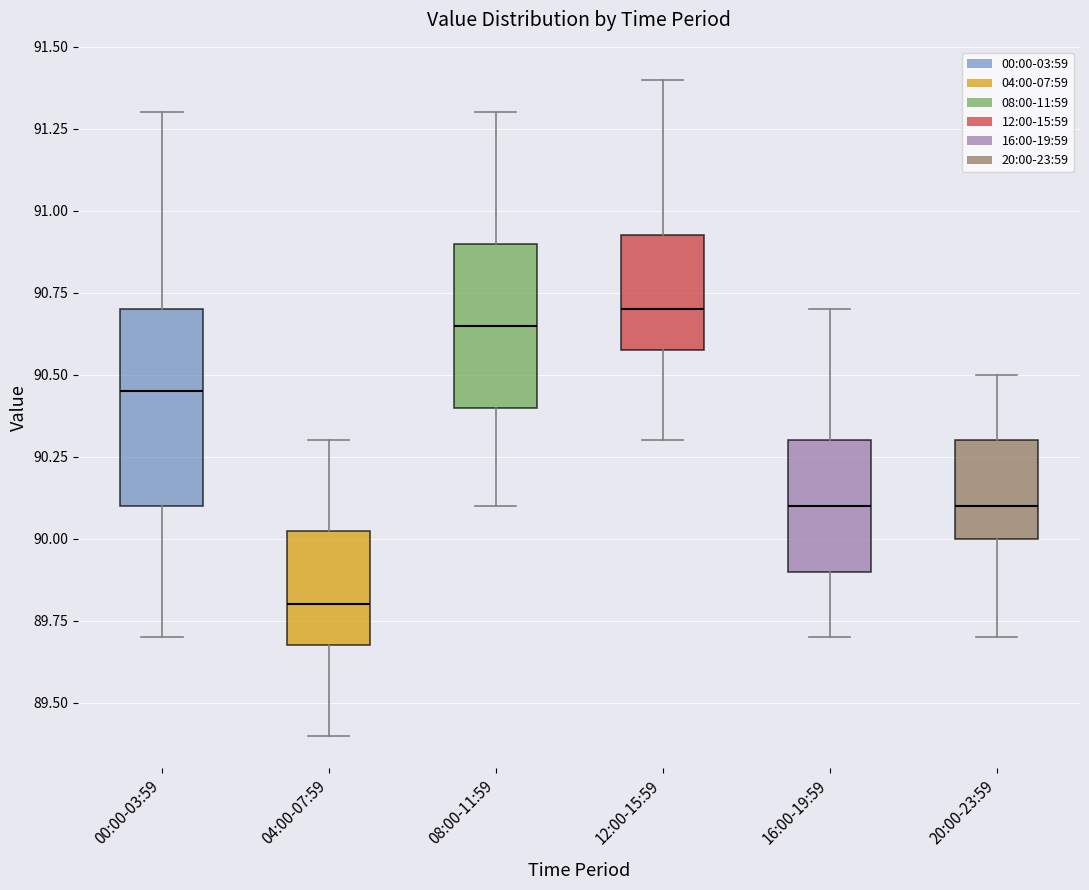

Where does the upper whisker of the box for 12:00-15:59 end on the y-axis? The values are not printed on the chart, so give them approximately, as read against the axis.

91.40